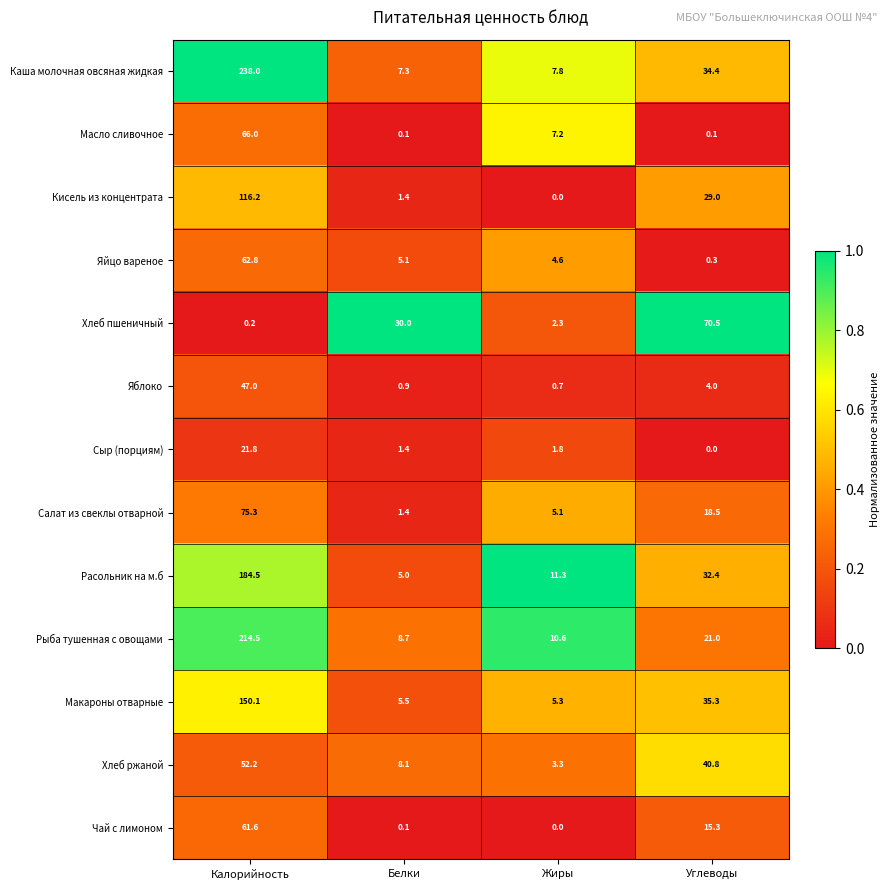

What value does the Чай с лимоном series have at Калорийность?

61.6